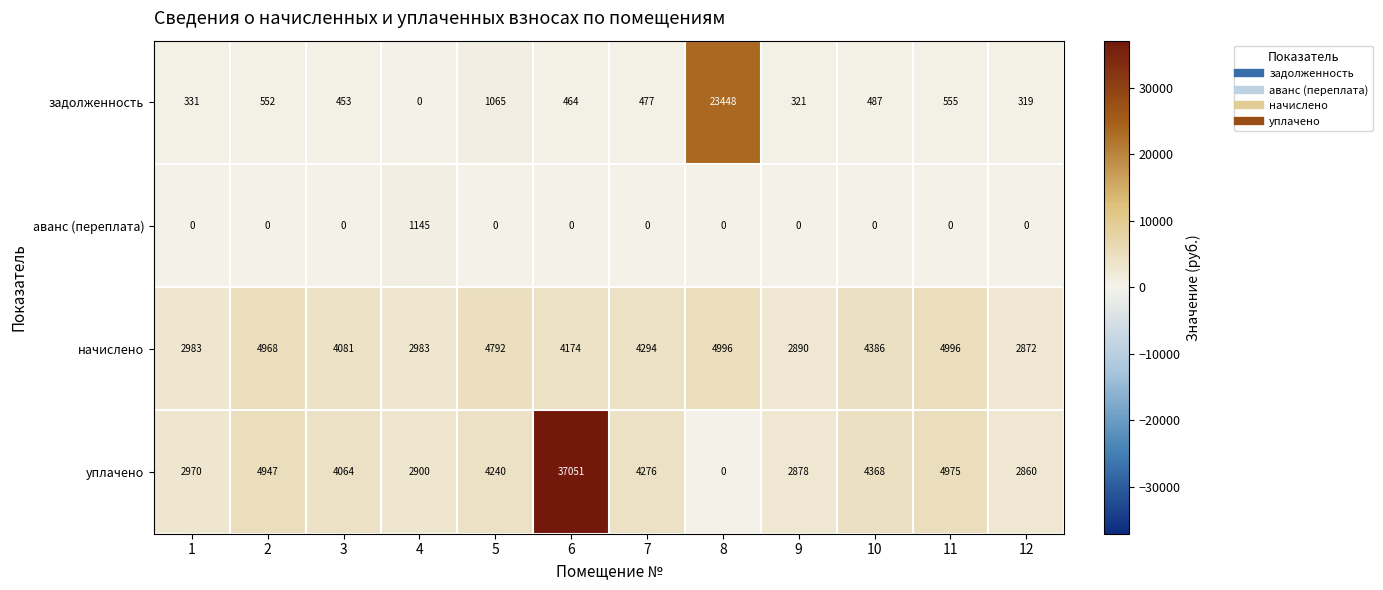

Which series has the largest range (max minus min)?

уплачено